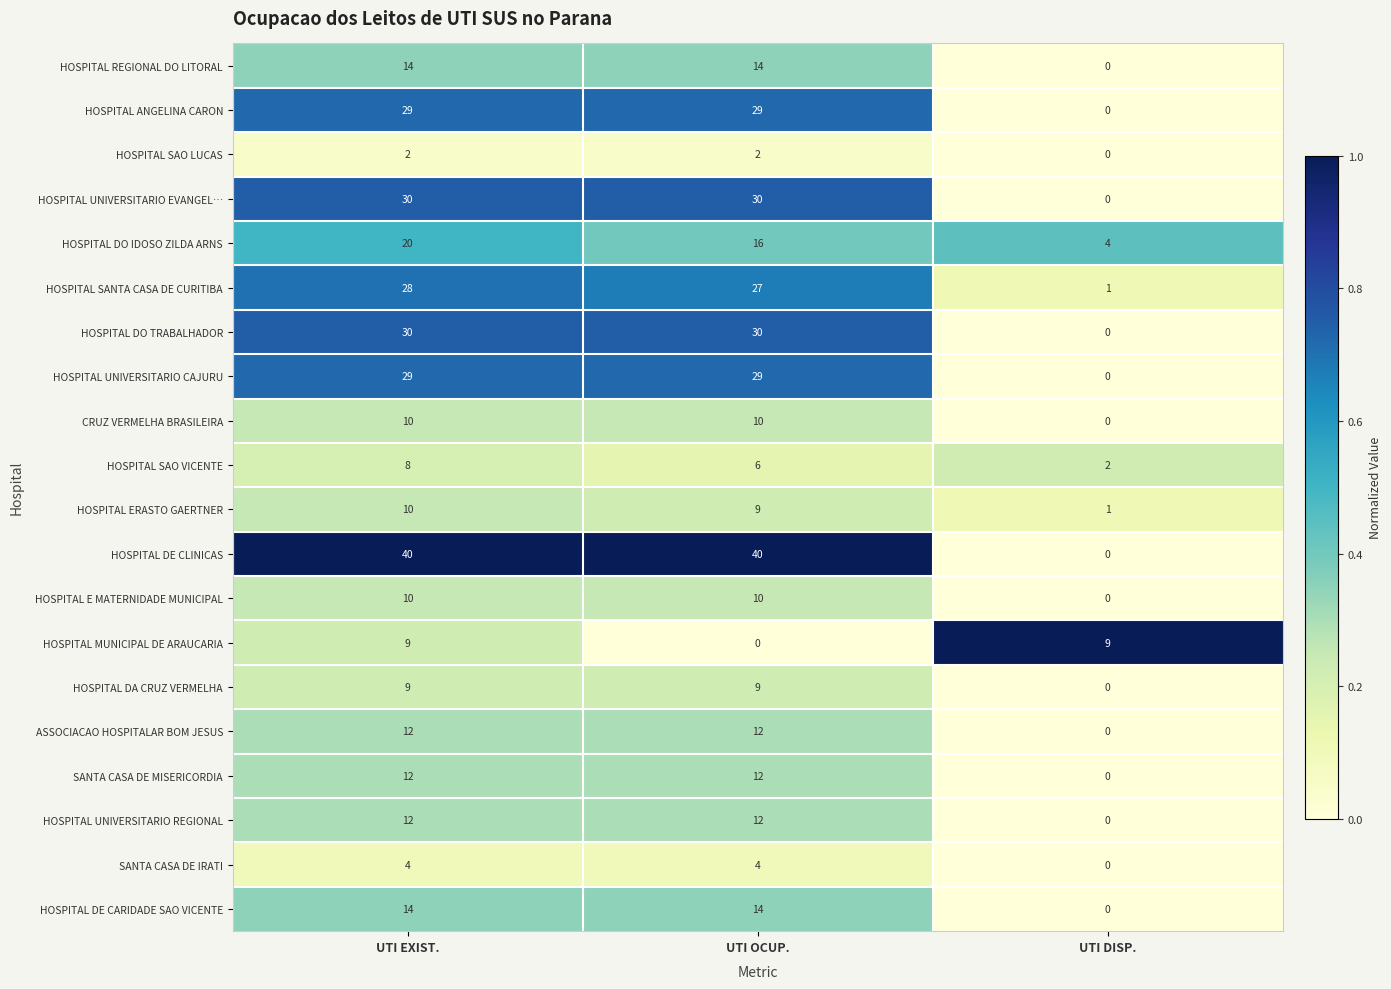

What is the average value of the HOSPITAL E MATERNIDADE MUNICIPAL series?

7